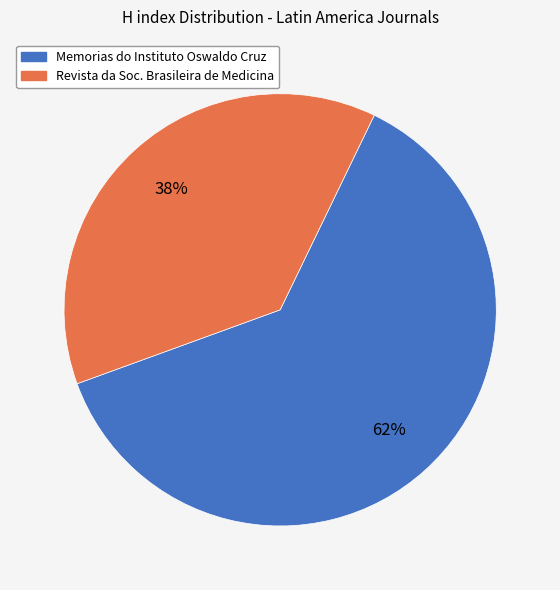

To the nearest percent, what is the average slice percentage?

50%